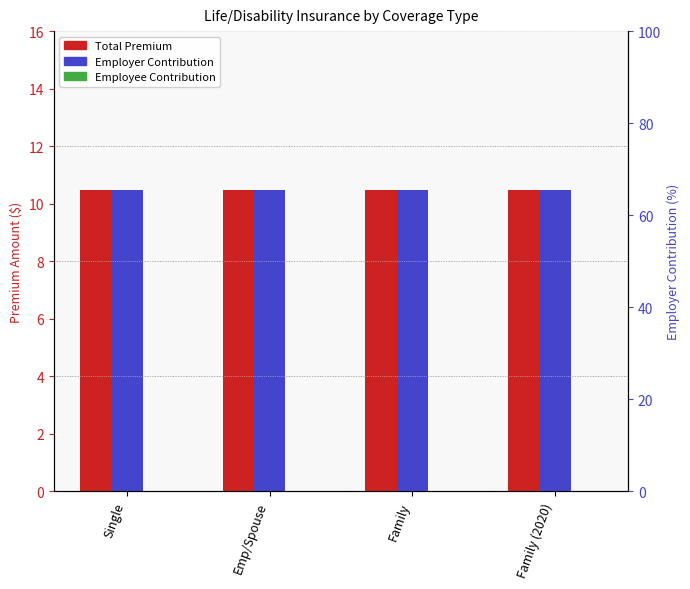

True or false: Employee Contribution has a value of 0.0 at Single.

True